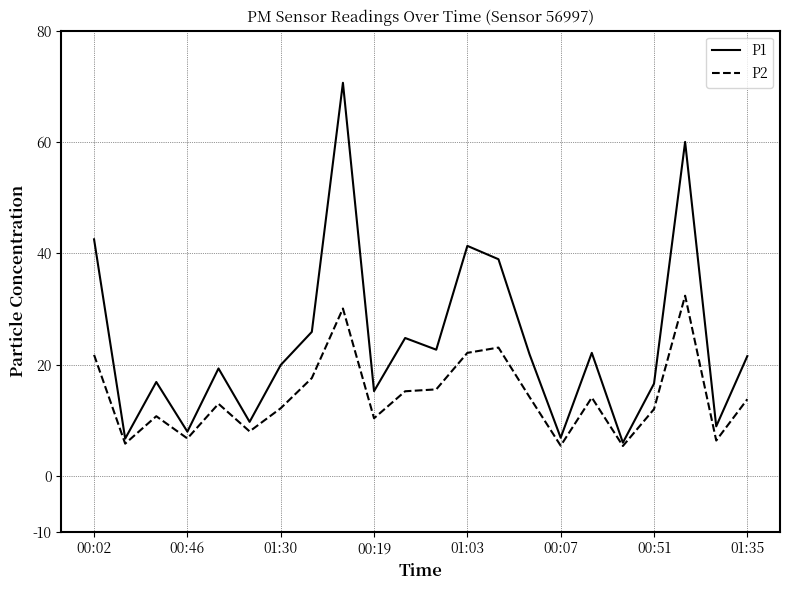

What is the lowest value of the P1 series?

6.0